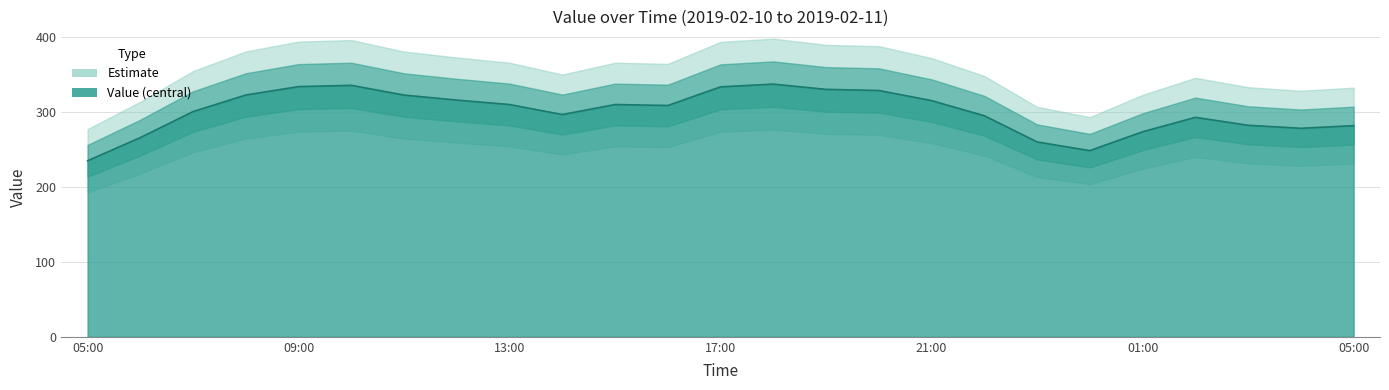

What is the change in value from 17:00 to 22:00?

-38.6